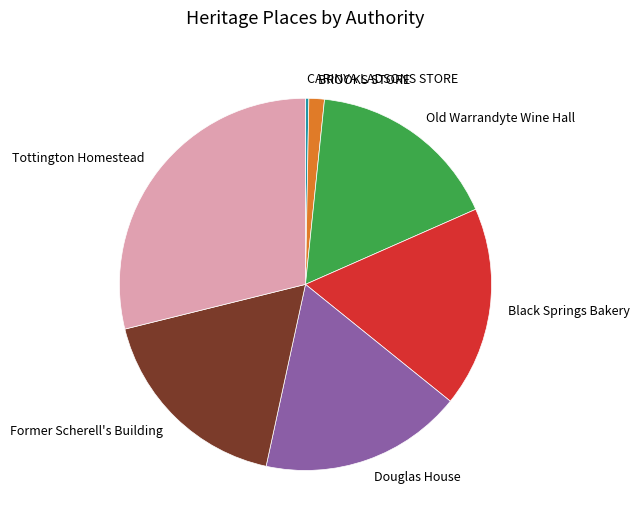

How many slices are in this pie chart?

7